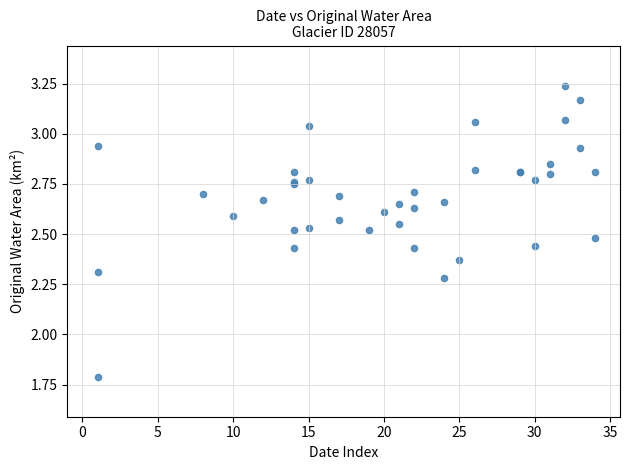

What Y value in the scatter plot is closest to 2?

1.8